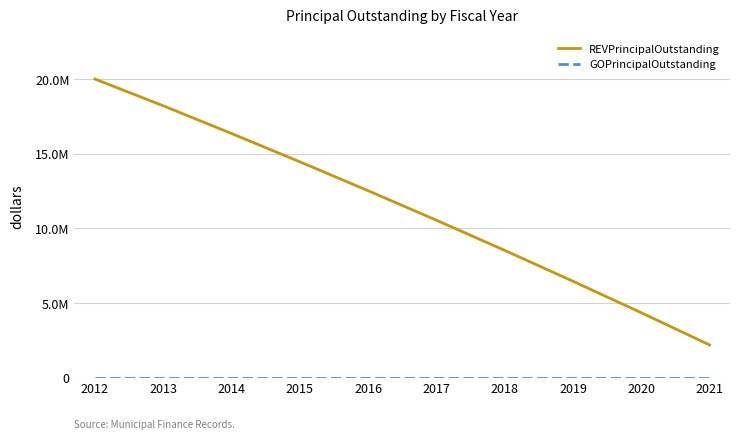

Is this an area chart (filled region under the line)?

No